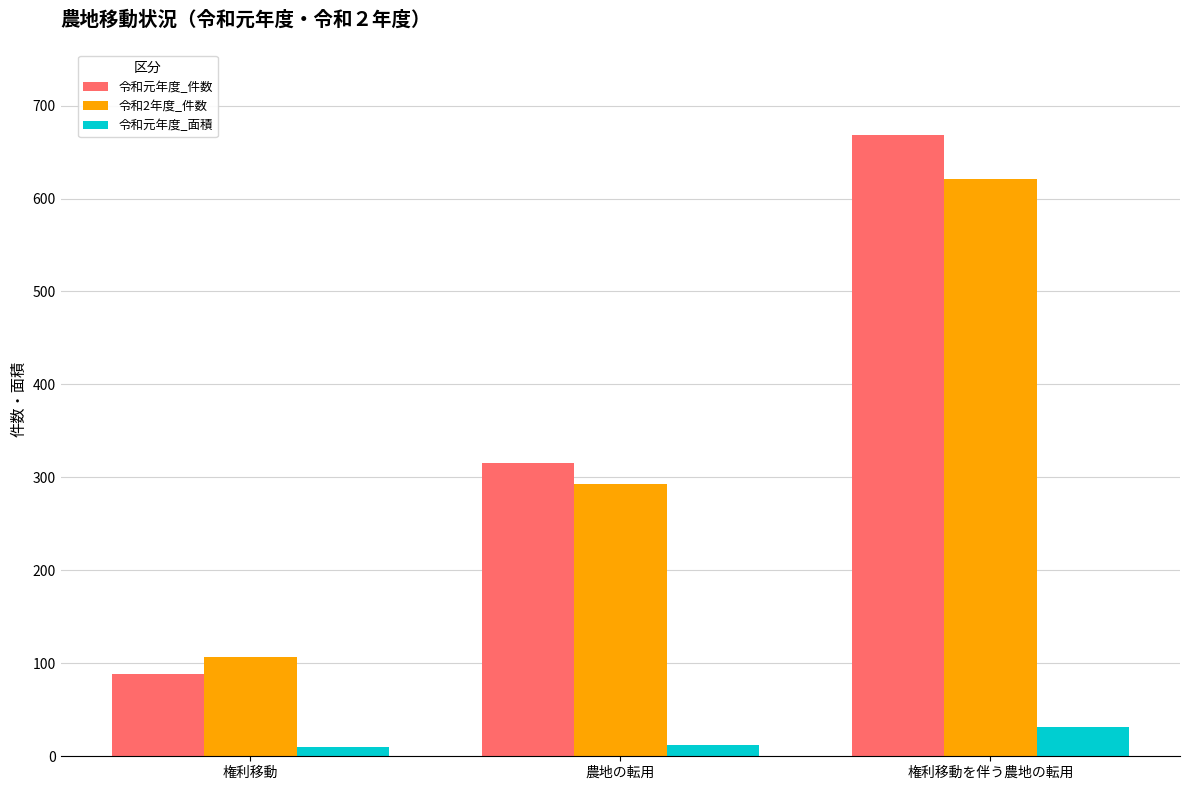

At how many categories does at least one series exceed 57?

3